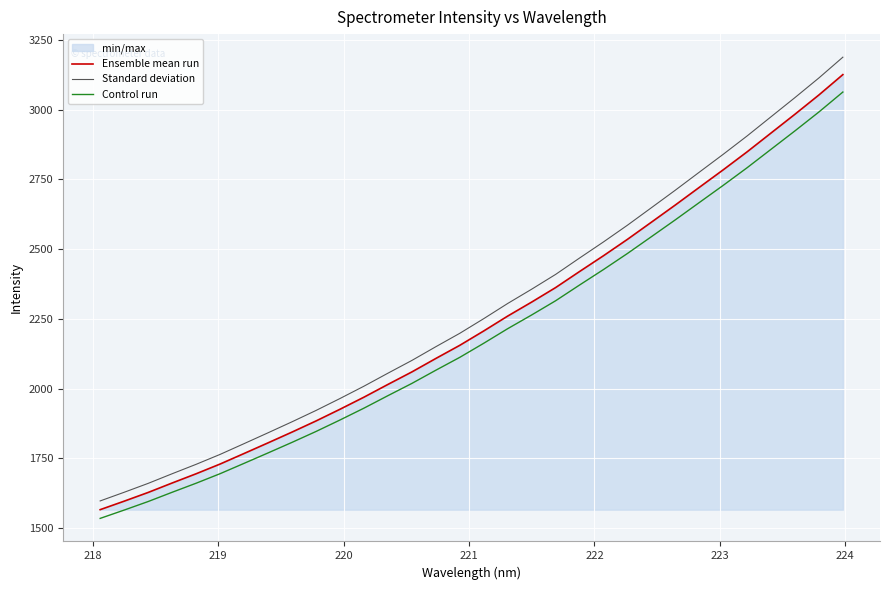

Reading left to right, list all the values displayed in this chart.

Ensemble mean run: 1565.6	1596.0	1627.3	1661.2	1694.3	1729.2	1767.0	1805.2	1843.8	1883.6	1925.6	1969.0	2014.6	2059.5	2107.8	2154.9	2206.5	2259.8	2310.0	2361.9	2419.6	2476.2	2535.0	2596.4	2658.1	2721.3	2784.3	2848.9	2916.4	2983.8	3052.8	3125.7
Standard deviation: 1596.9	1628.0	1659.9	1694.4	1728.2	1763.8	1802.4	1841.3	1880.7	1921.3	1964.1	2008.3	2054.9	2100.7	2149.9	2198.0	2250.6	2305.0	2356.2	2409.2	2468.0	2525.8	2585.7	2648.4	2711.3	2775.7	2840.0	2905.9	2974.7	3043.5	3113.9	3188.2
Control run: 1534.3	1564.1	1594.8	1628.0	1660.4	1694.6	1731.7	1769.1	1806.9	1846.0	1887.1	1929.6	1974.4	2018.3	2065.6	2111.9	2162.3	2214.6	2263.8	2314.7	2371.2	2426.7	2484.3	2544.5	2605.0	2666.9	2728.6	2791.9	2858.1	2924.1	2991.8	3063.2